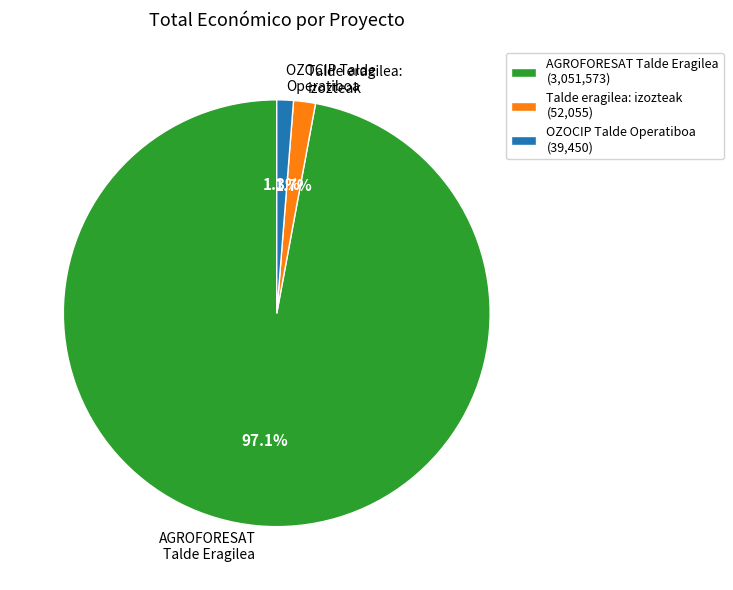

Which slice is the largest?

AGROFORESAT Talde Eragilea